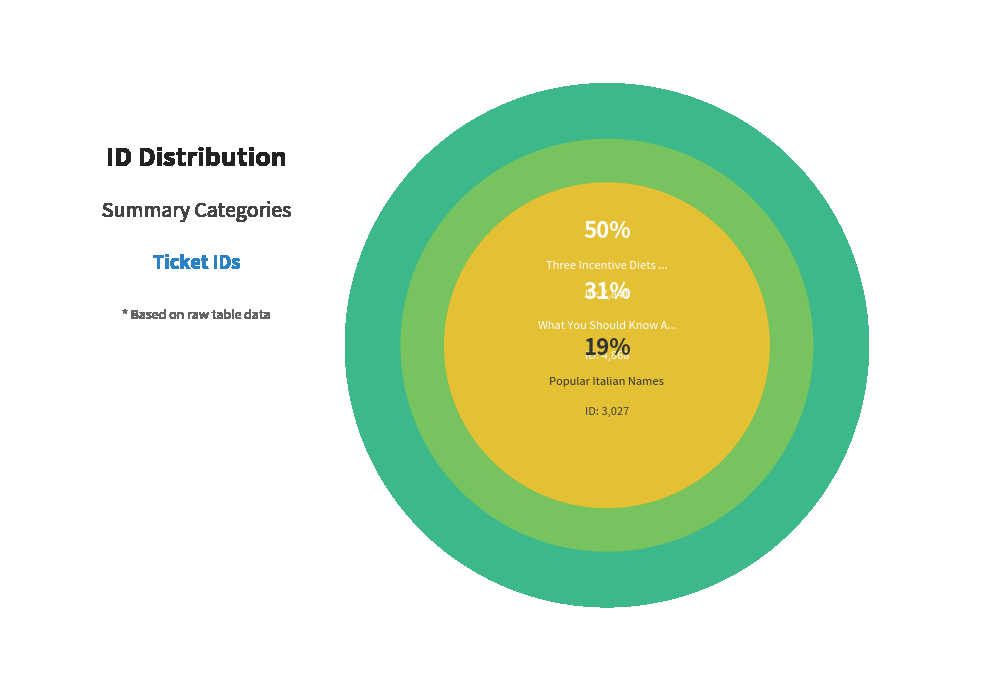

Count the number of slices in the pie.

3